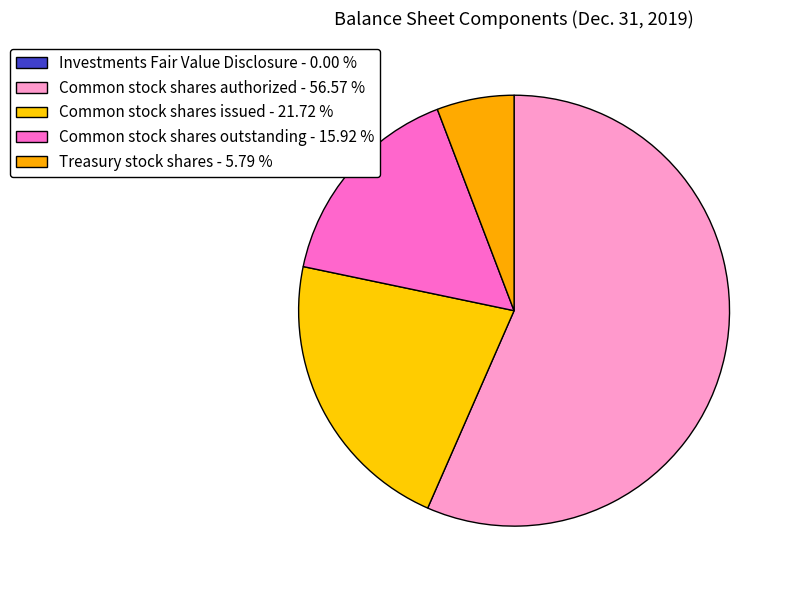

Is it true that Common stock shares authorized is 57% of the pie?

True